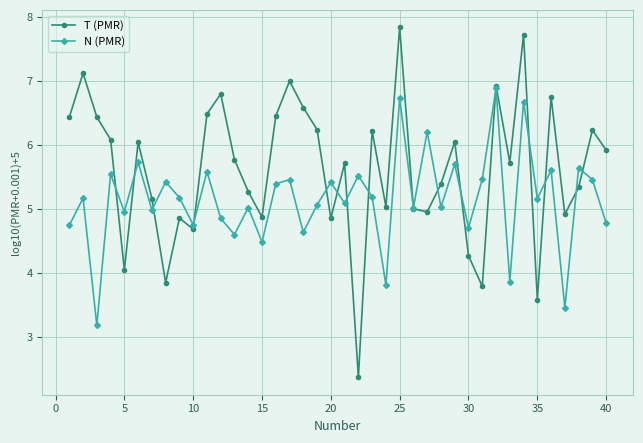

What is the highest value of the T (PMR) series?

7.8